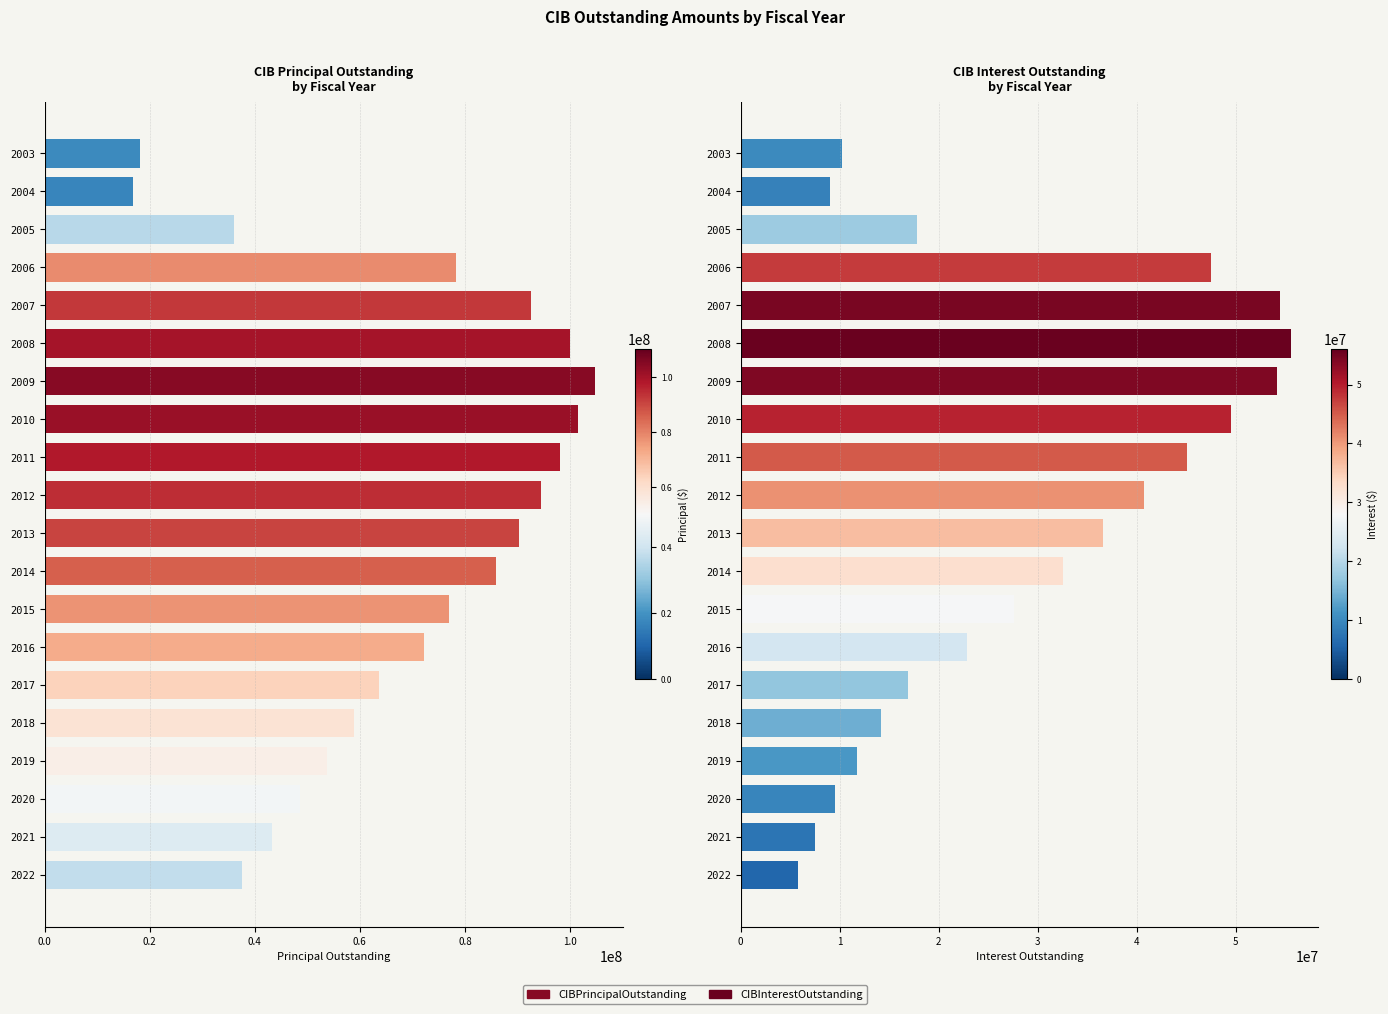

Between 2004 and 2011, which is larger?

2011